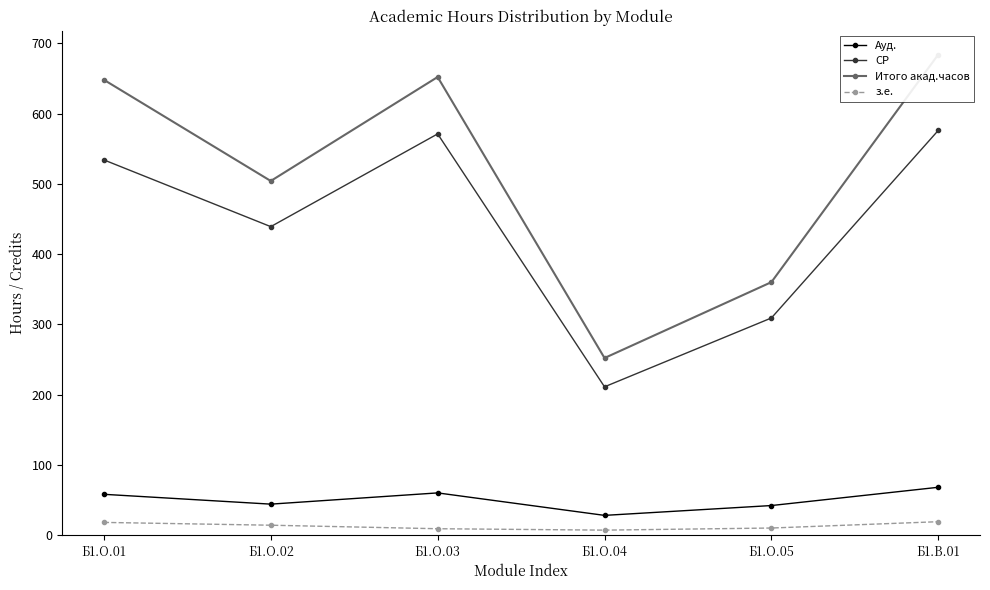

What is the difference between the second highest and second lowest values in the СР series?

262